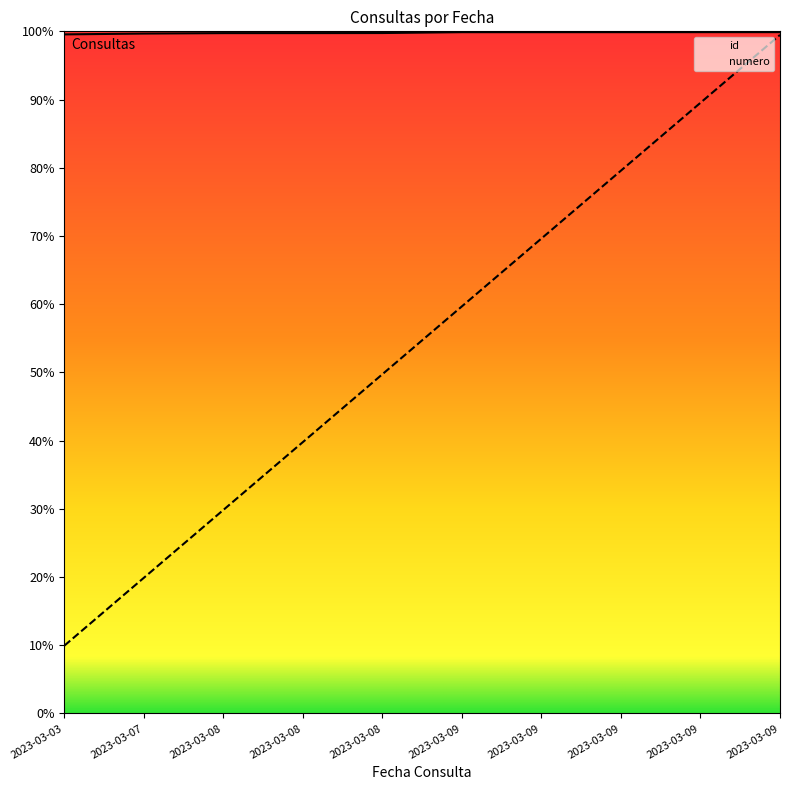

Which series has the largest range (max minus min)?

numero